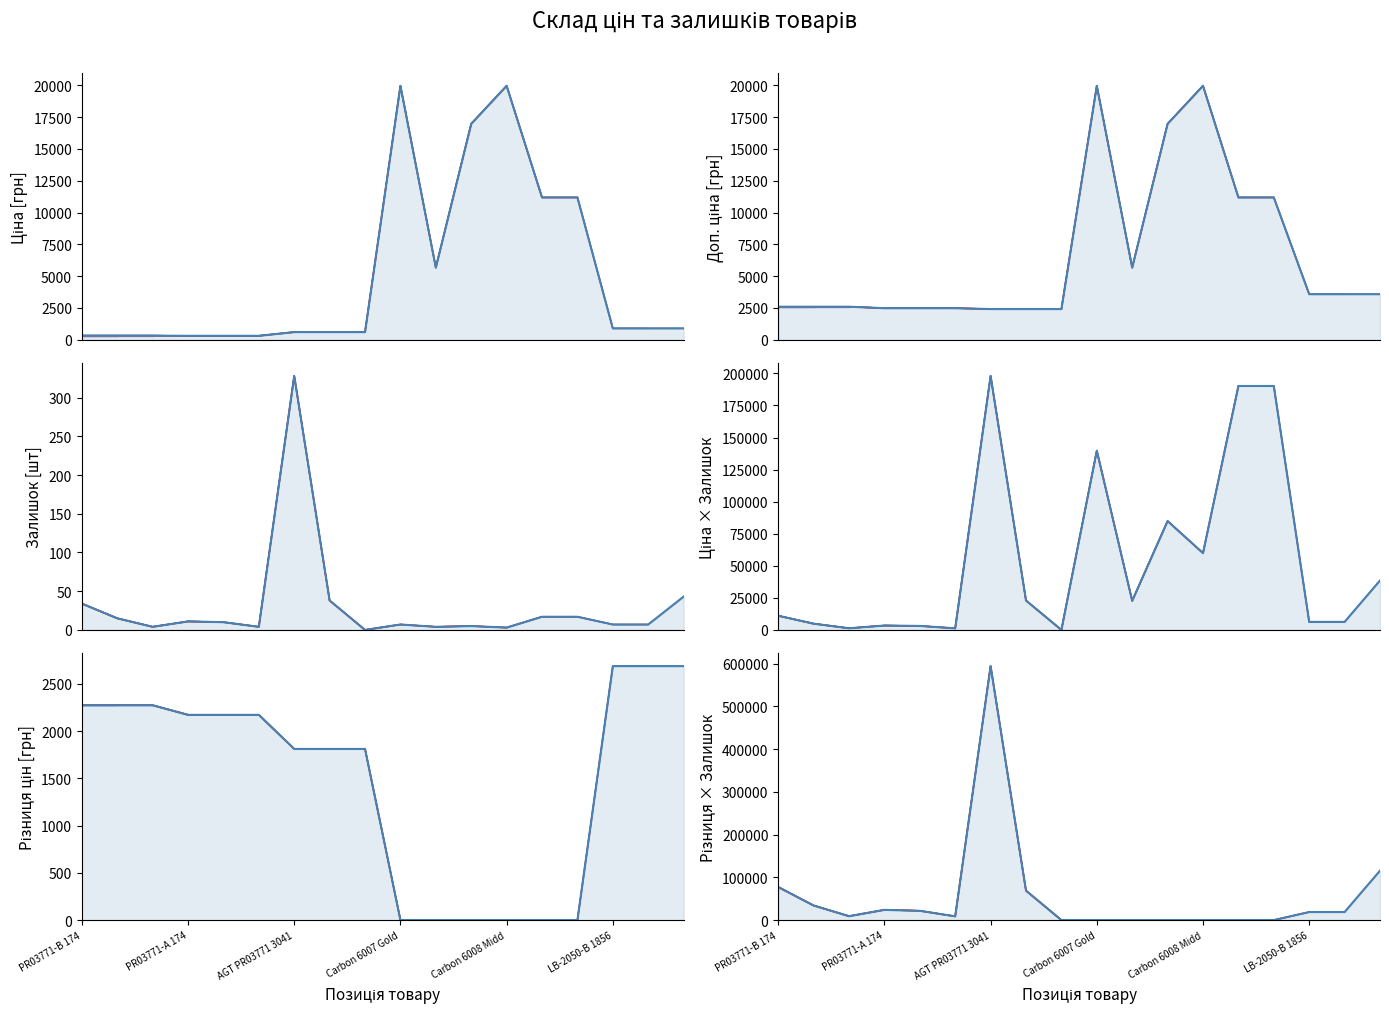

What is the greatest value displayed?

594050.6